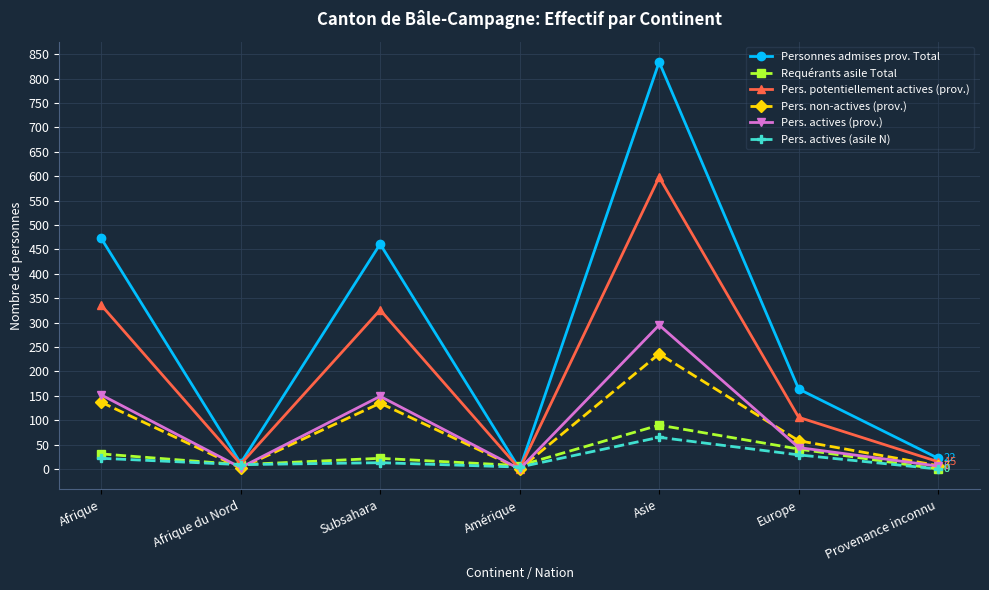

What is the difference between the maximum and minimum values in the Pers. potentiellement actives (prov.) series?

598